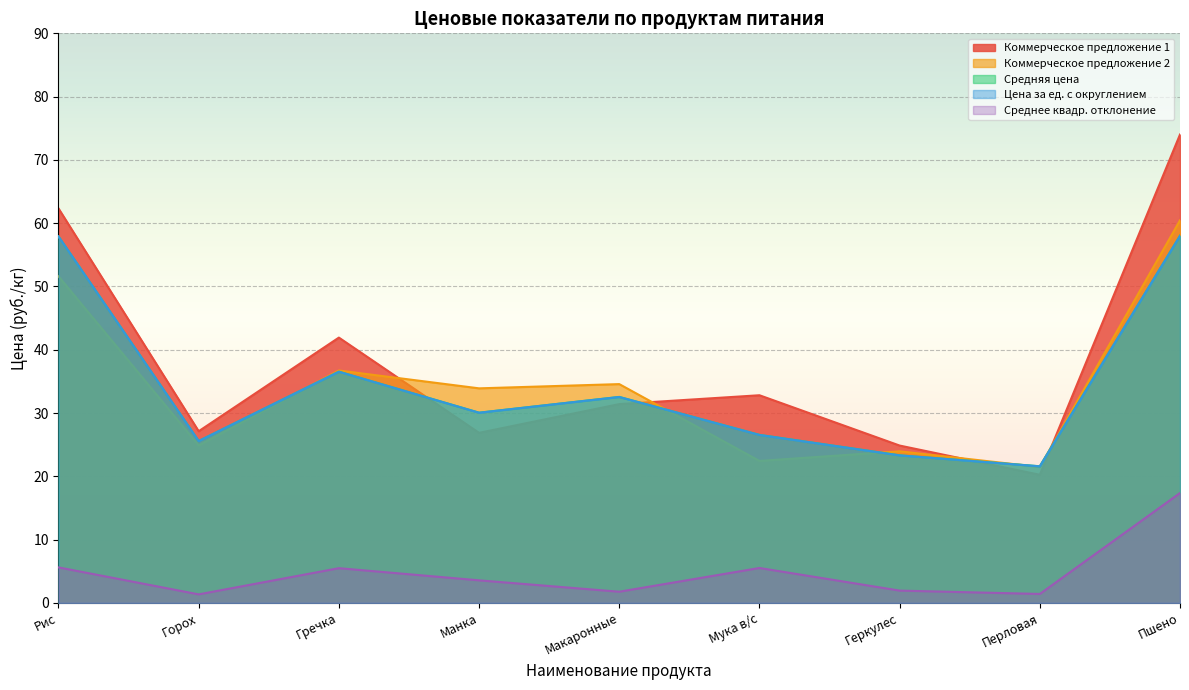

What is the sum of the Цена за ед. с округлением values at Гречка and Мука в/с?

63.1